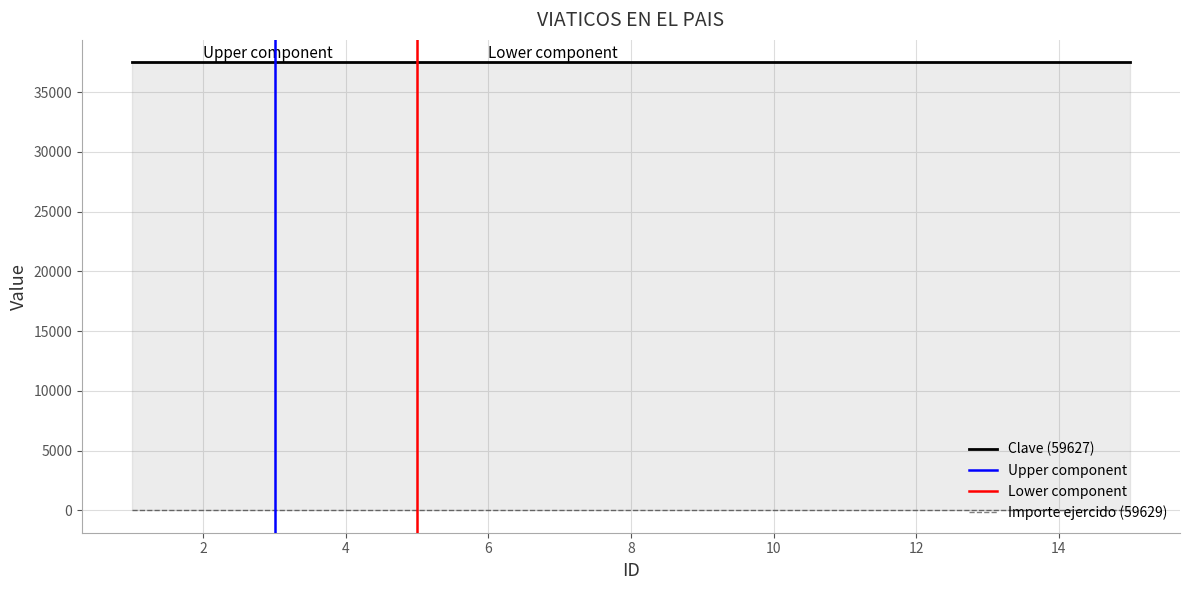

True or false: Clave (59627) and Importe ejercido (59629) intersect in this chart.

False